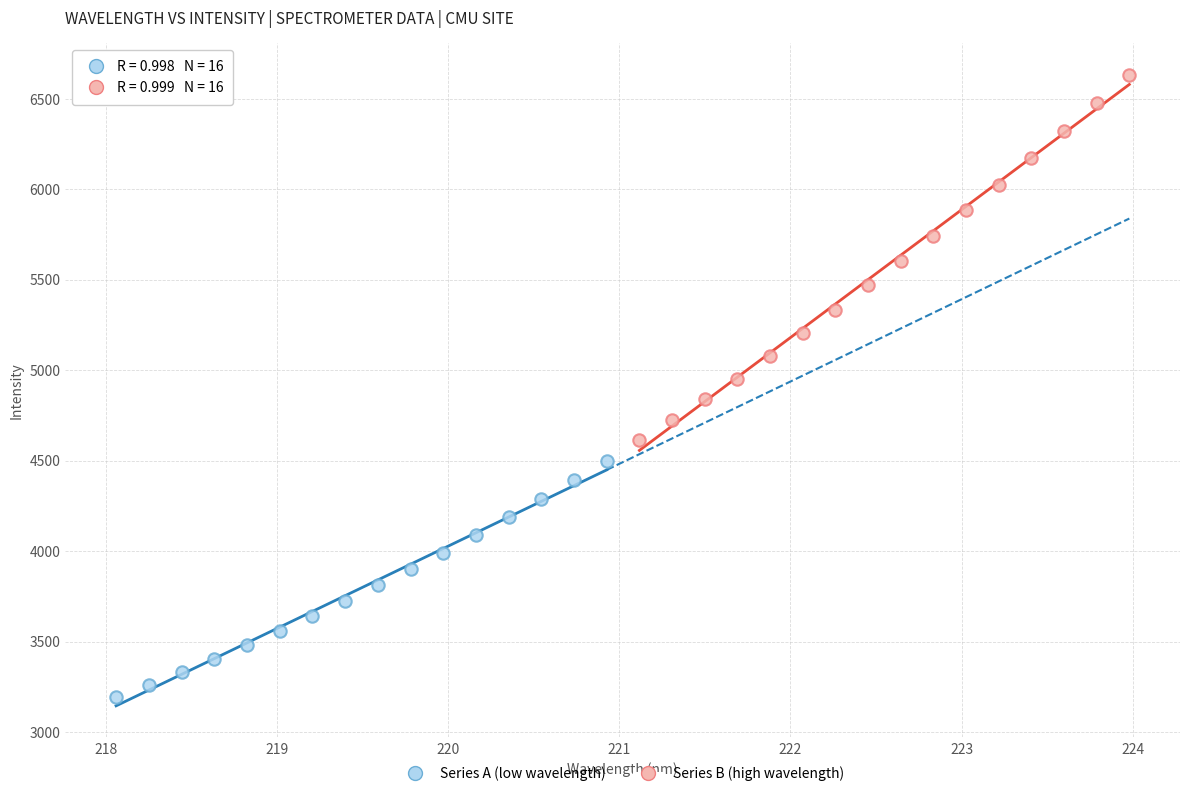

Which series reaches the minimum Y coordinate?

Series A (low wavelength)